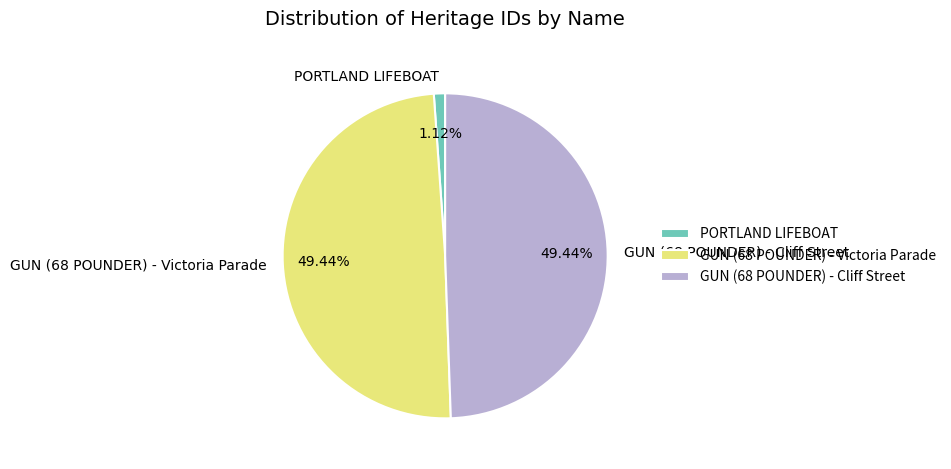

True or false: GUN (68 POUNDER) - Cliff Street accounts for 49% of the total.

True